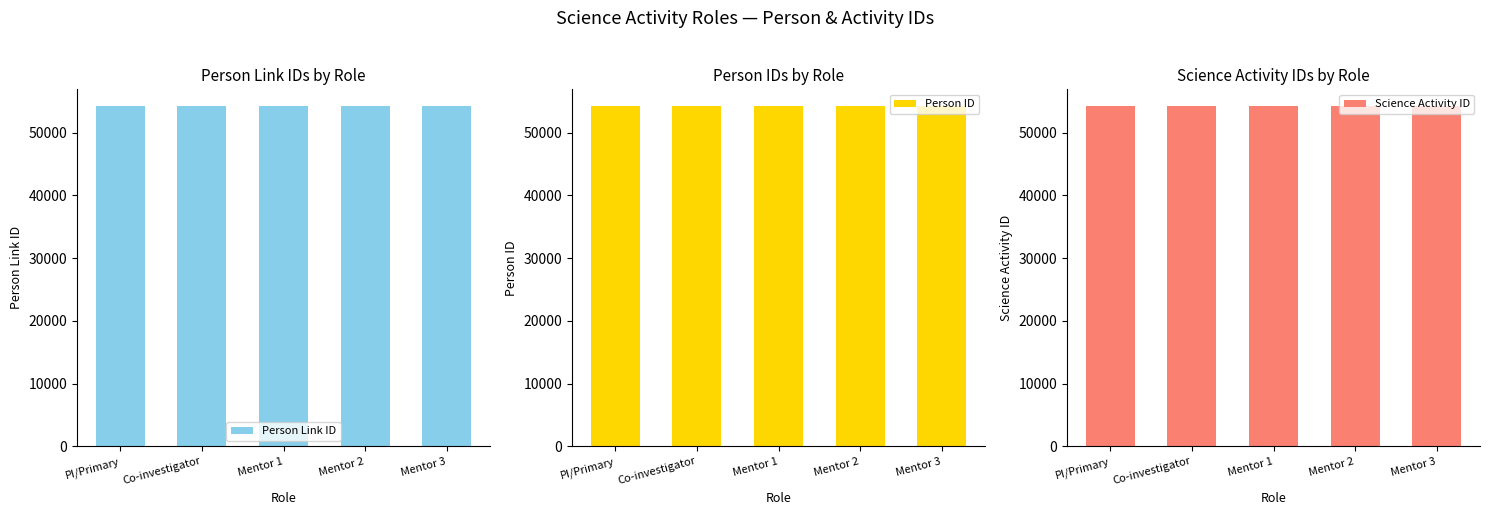

How many distinct data groups are displayed?

3